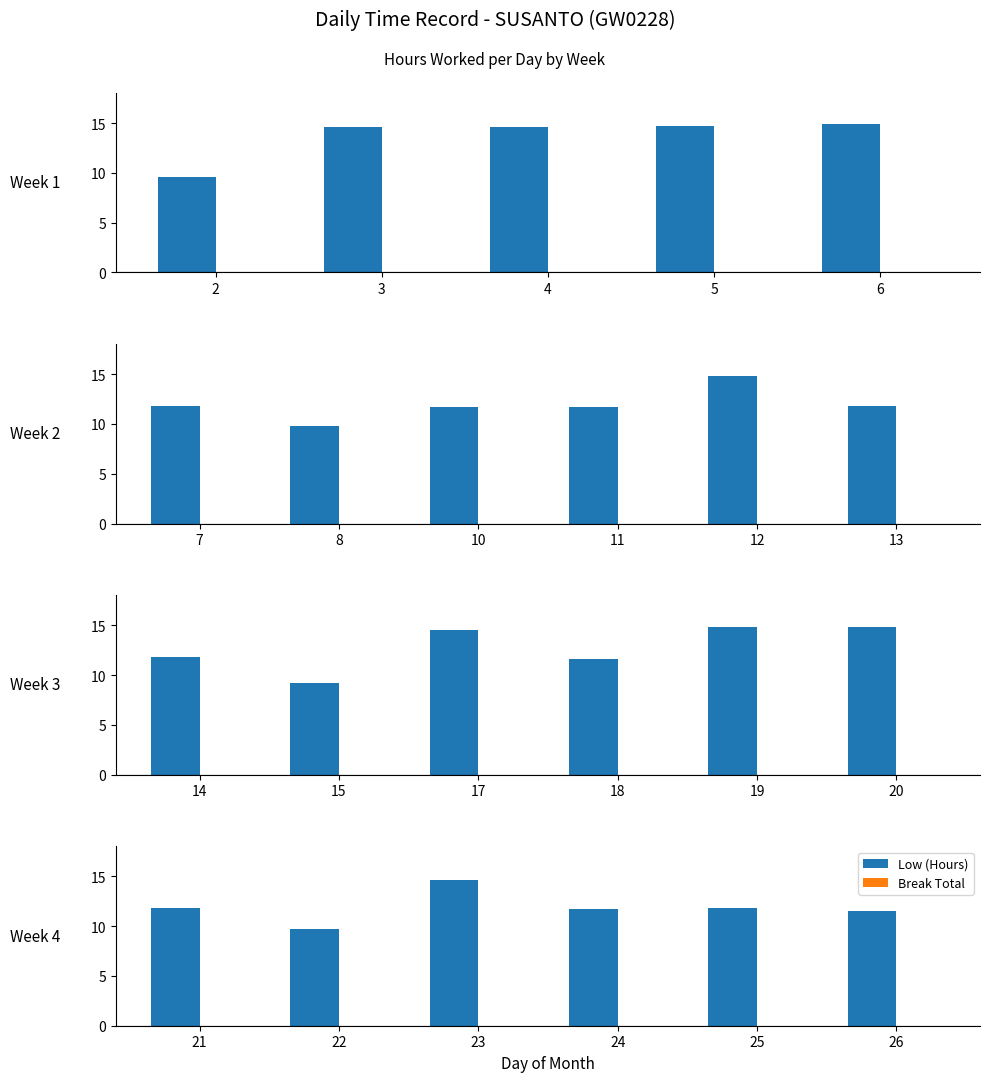

What are all the series names shown in the legend?

Low (Hours), Break Total